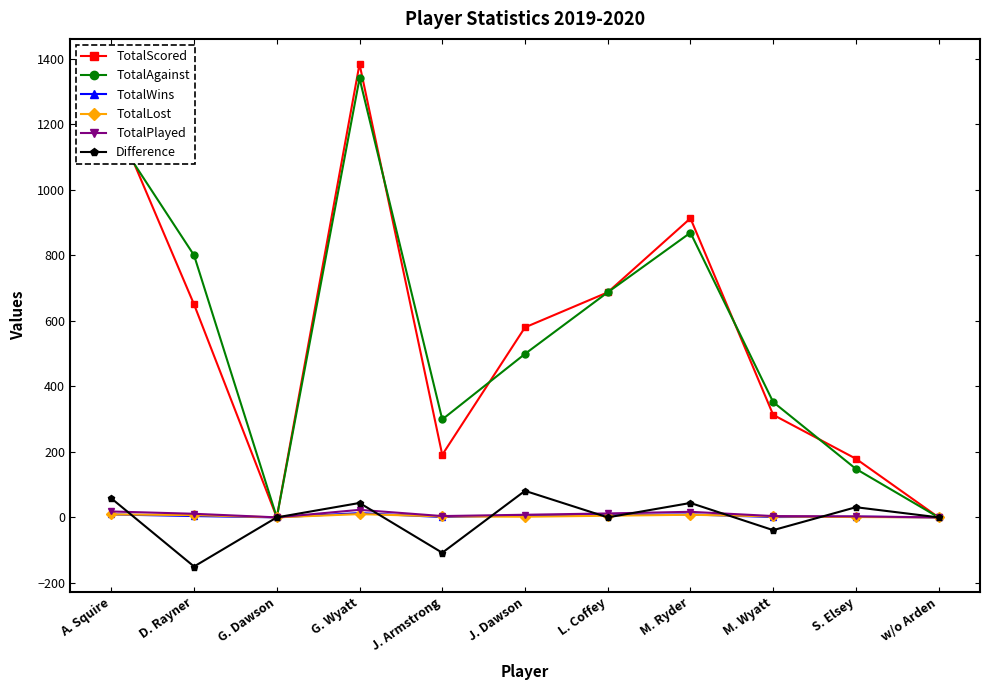

What is the total value across all series at S. Elsey?

364